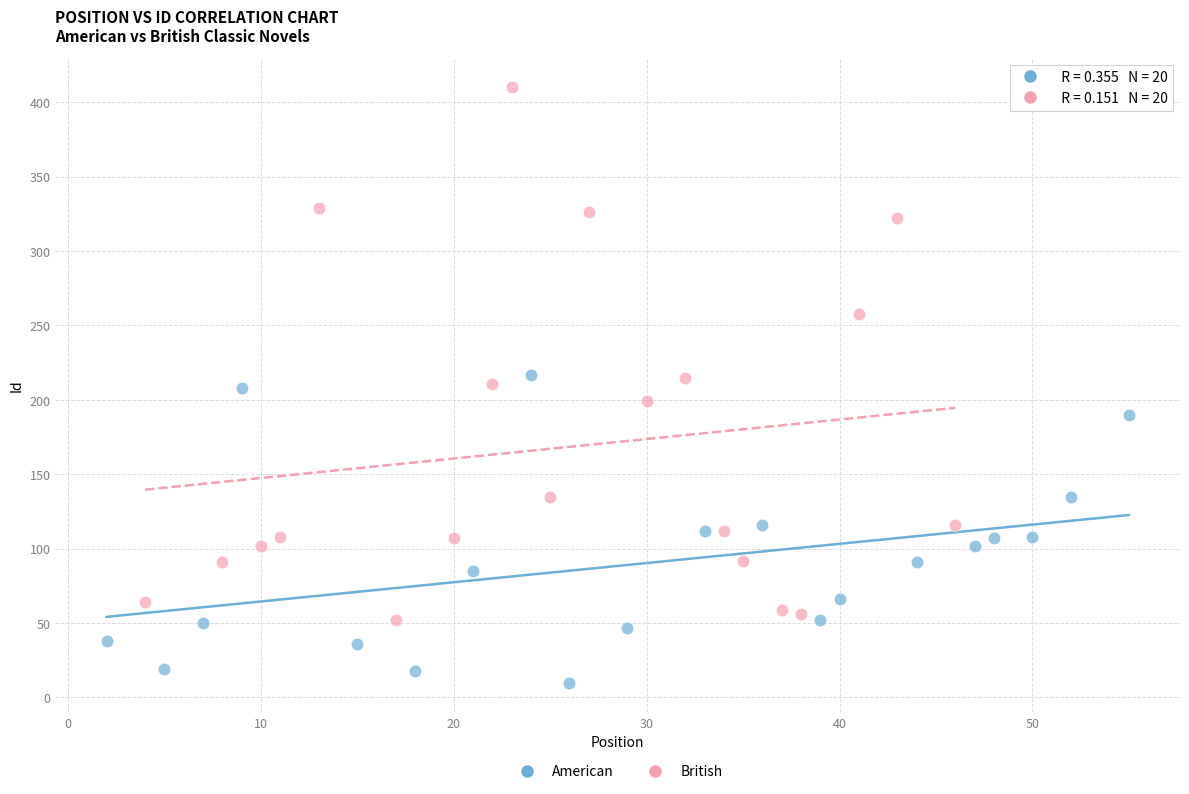

Which series contains the highest Y value?

British